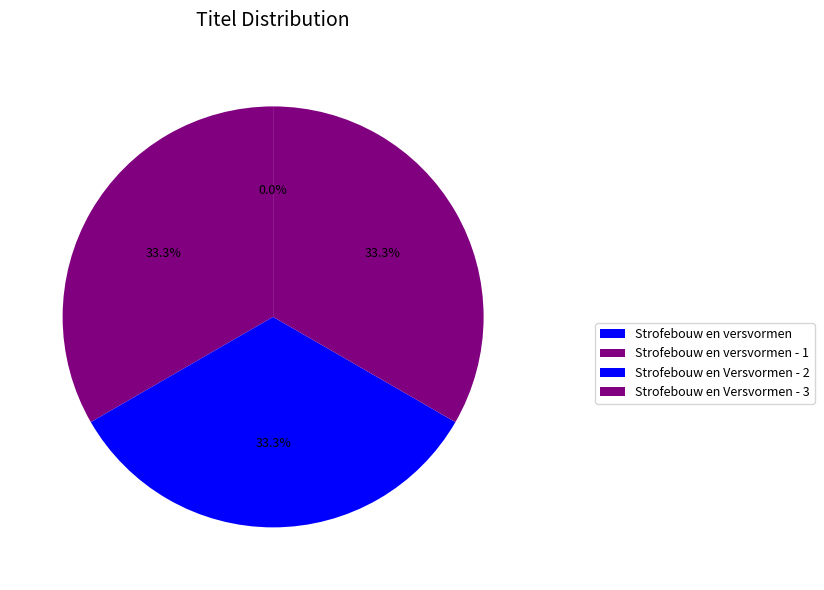

How many segments does this pie chart have?

4